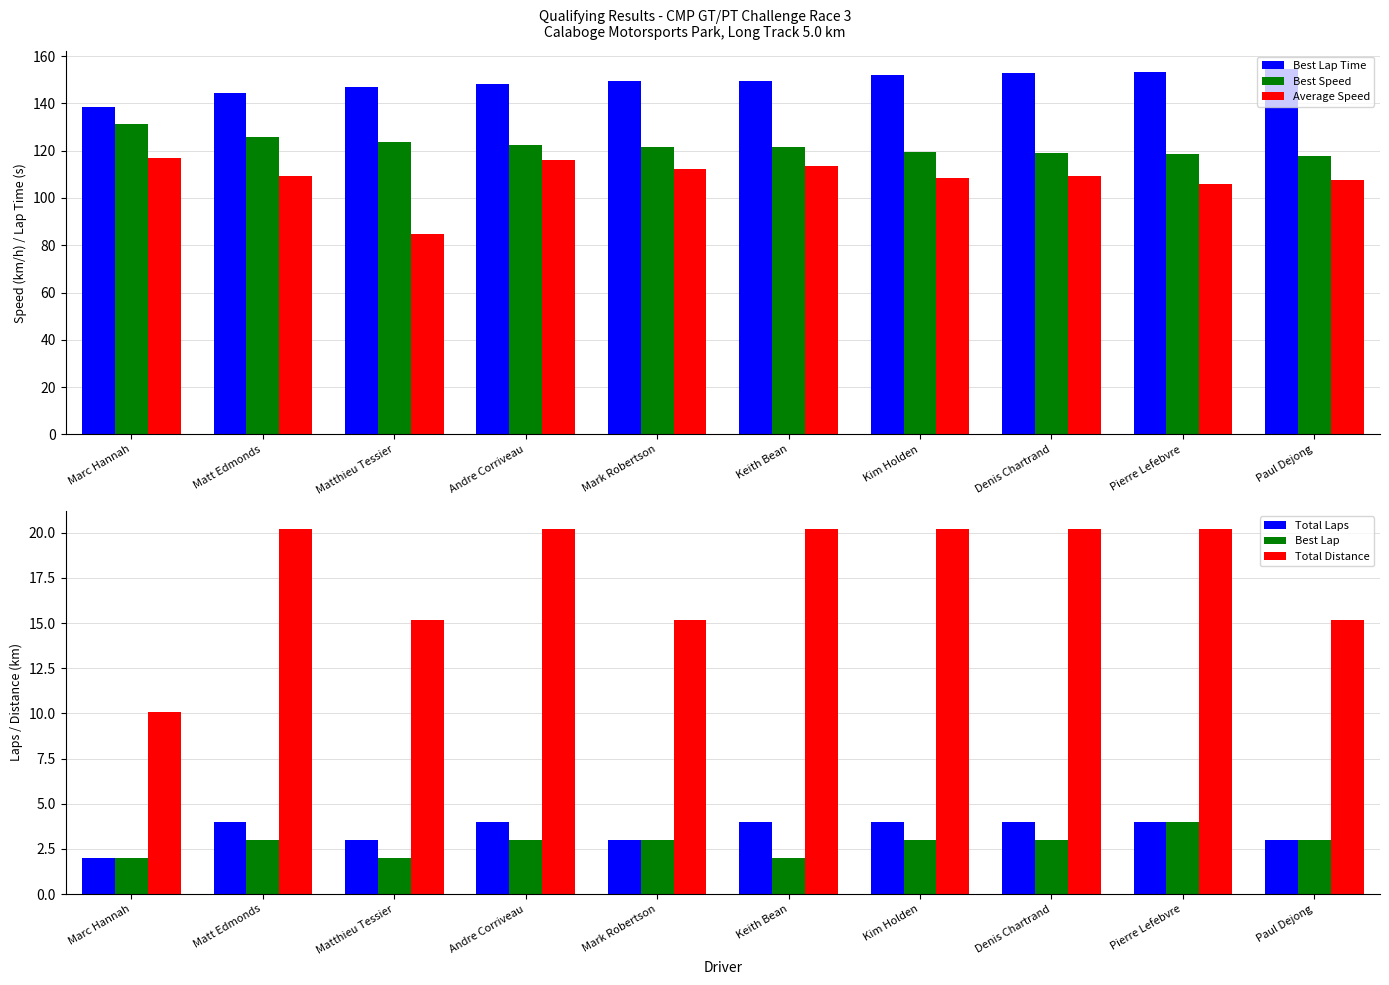

Which label corresponds to the largest value in the chart?

Paul Dejong